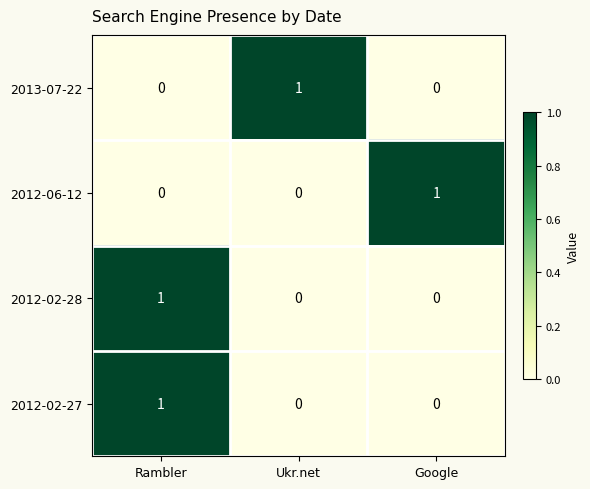

Which category has the highest value in the 2012-06-12 series?

Google